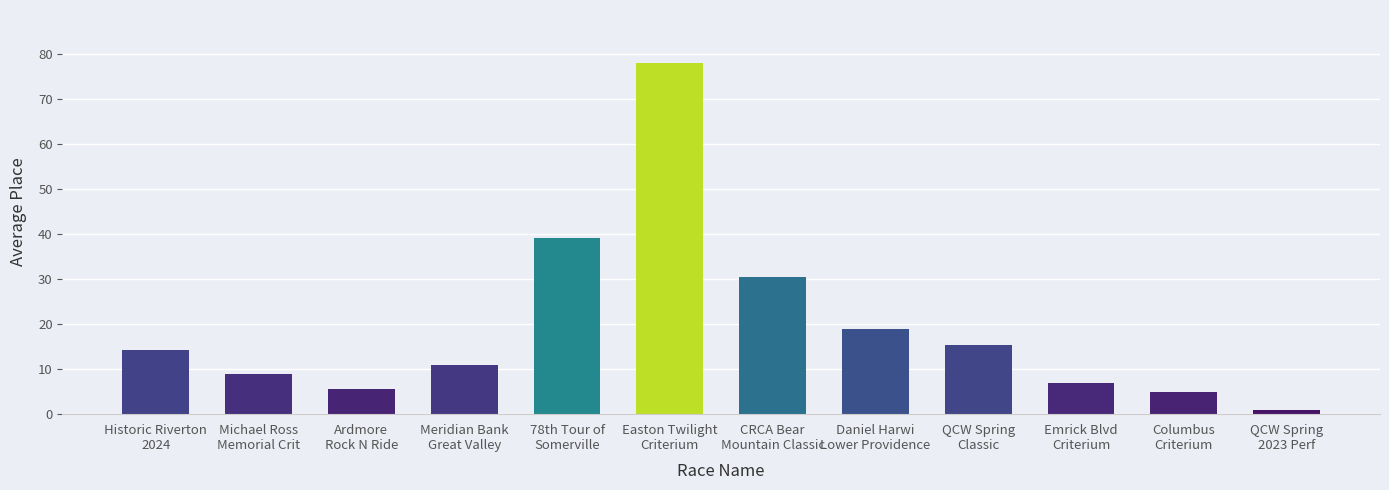

Where does the data first go above 14?

Historic Riverton
2024